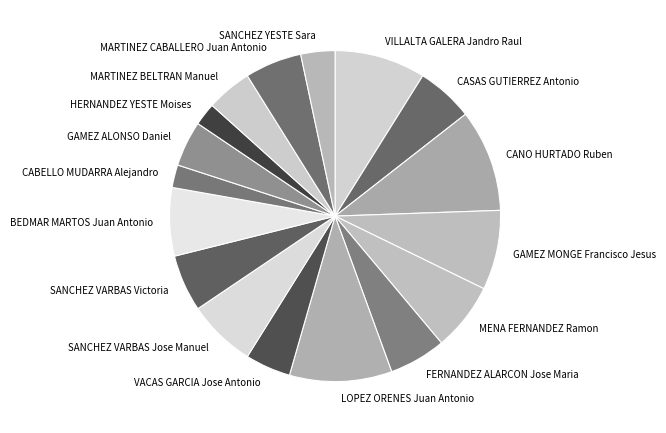

Which has a higher value, VACAS GARCIA Jose Antonio or CASAS GUTIERREZ Antonio?

CASAS GUTIERREZ Antonio